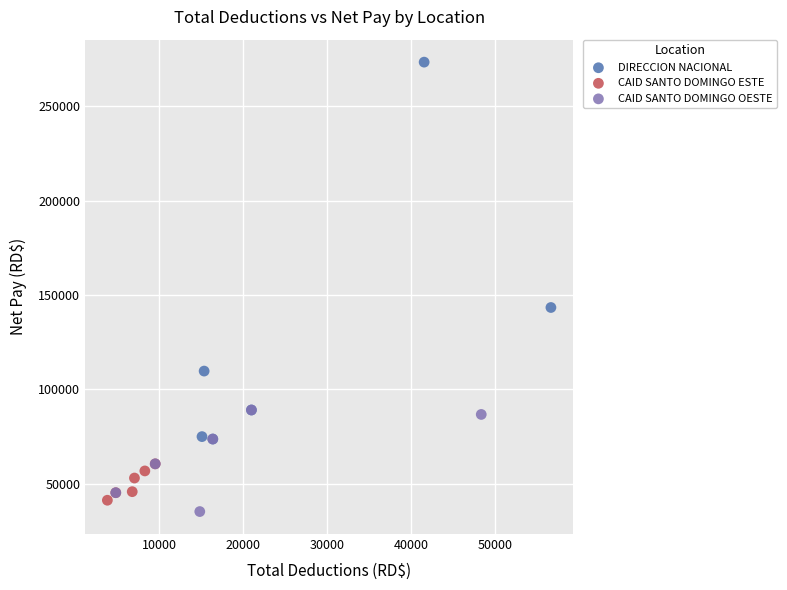

What are all the series names shown in the legend?

DIRECCION NACIONAL, CAID SANTO DOMINGO ESTE, CAID SANTO DOMINGO OESTE